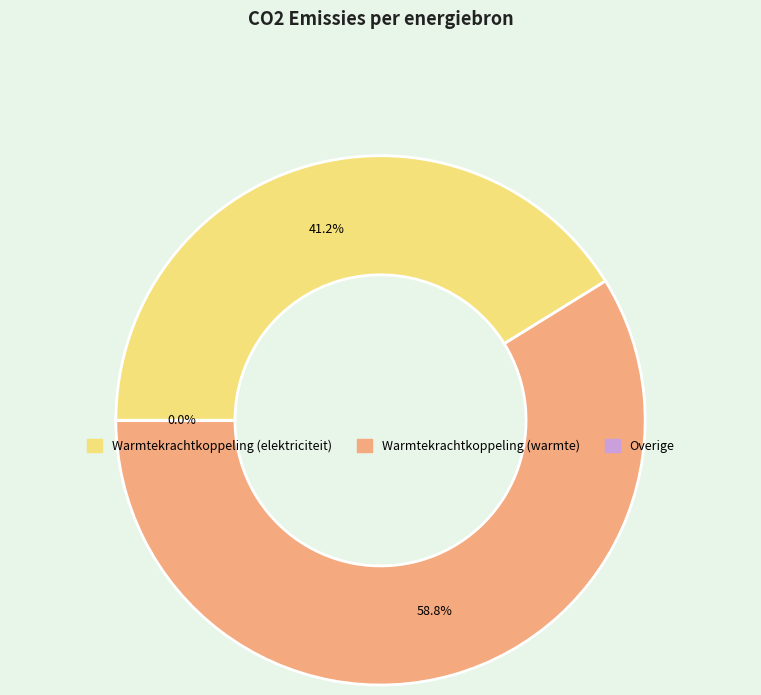

Does any single category account for the majority?

Yes